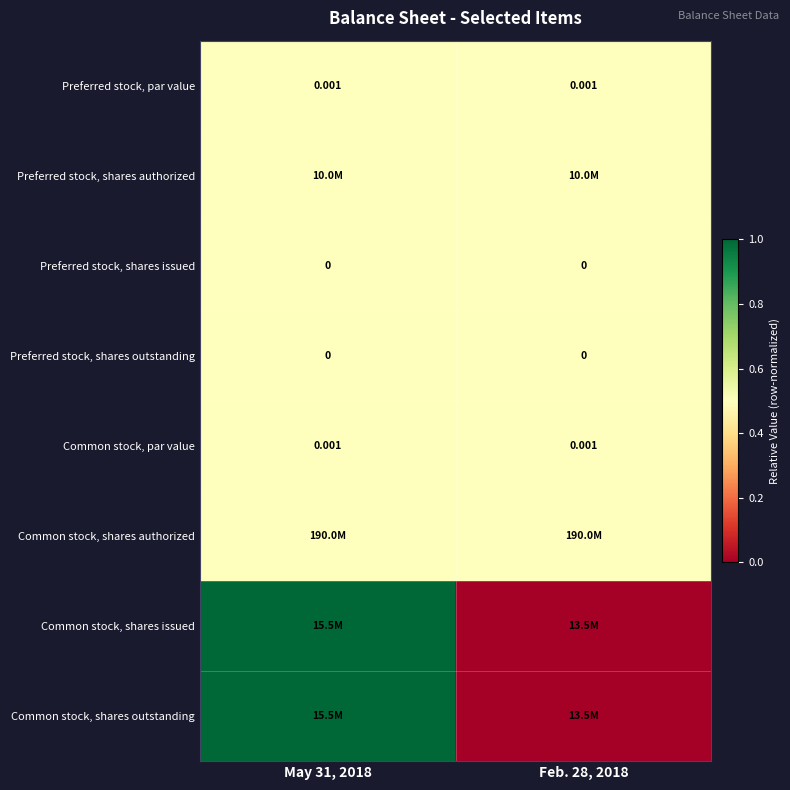

Is the value of Preferred stock, par value at May 31, 2018 greater than the value of Preferred stock, shares issued at May 31, 2018?

Yes